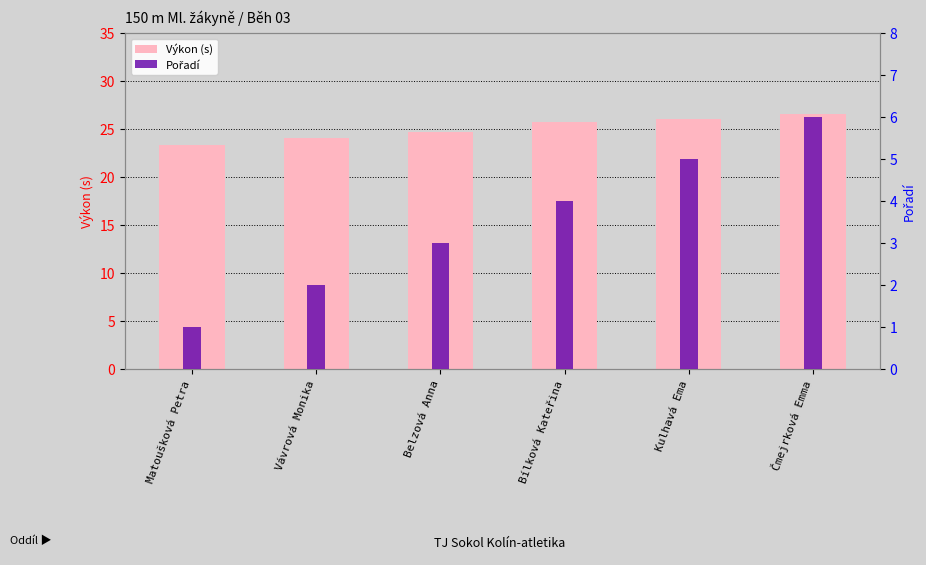

What is the label of the 2nd bar from the left?

Vávrová Monika